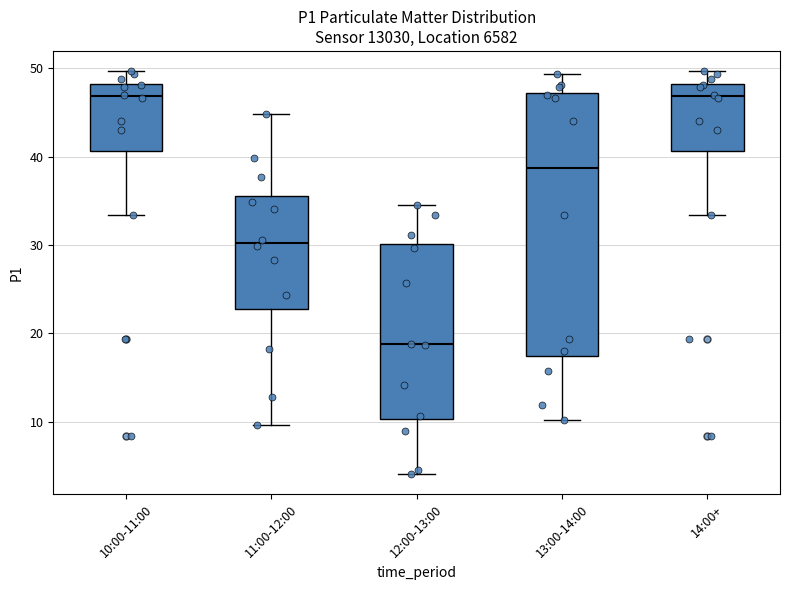

Reading left to right, read every box against the y-axis: the position of its median line, the range the box covers, and the ends of its whiskers. The values are not printed on the chart, so give them approximately, as read against the axis.

10:00-11:00: median 47, box 41 to 48, whiskers 33 to 50
11:00-12:00: median 30, box 23 to 36, whiskers 10 to 45
12:00-13:00: median 19, box 10 to 30, whiskers 4 to 35
13:00-14:00: median 39, box 17 to 47, whiskers 10 to 49
14:00+: median 47, box 41 to 48, whiskers 33 to 50